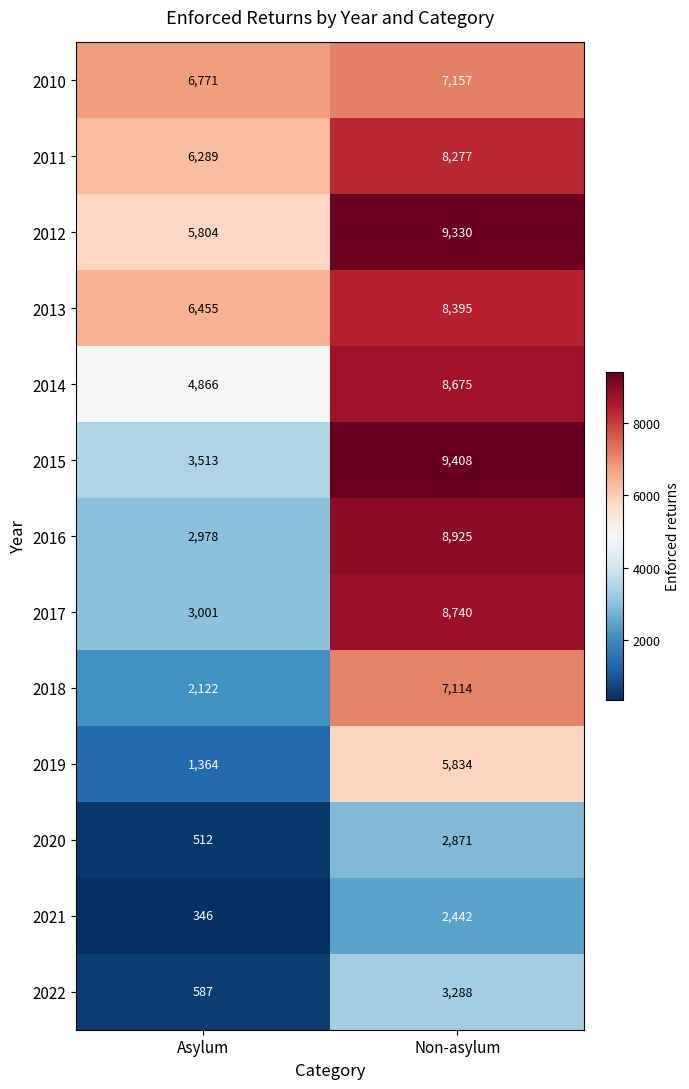

Which label corresponds to the smallest value in the chart?

Asylum